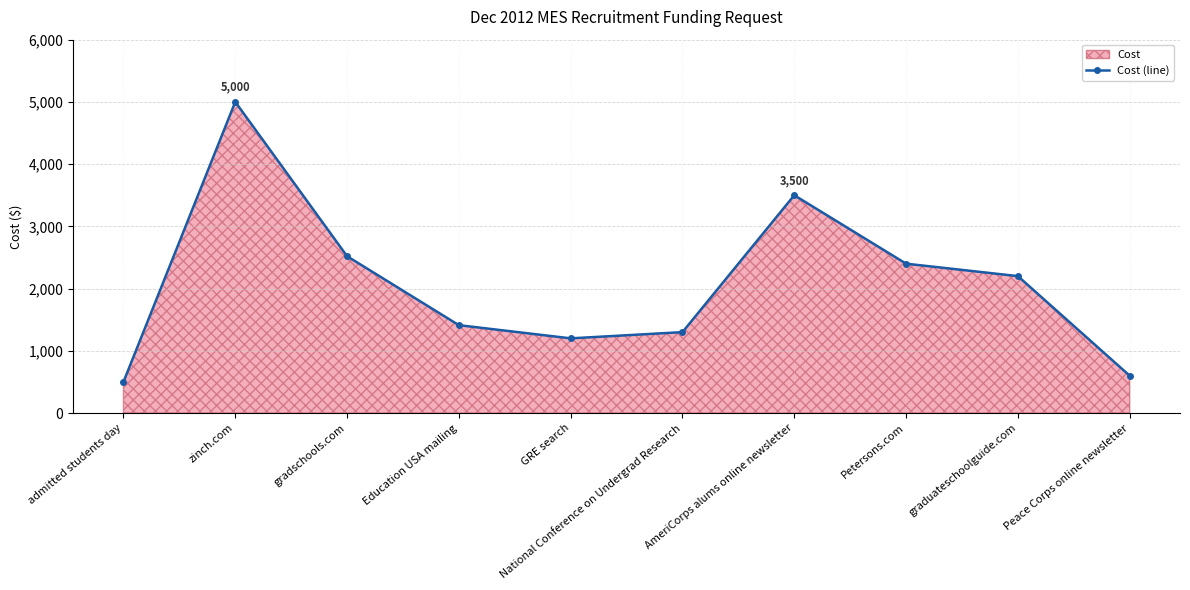

Approximately how many times larger is the value at GRE search compared to Petersons.com?

0.5